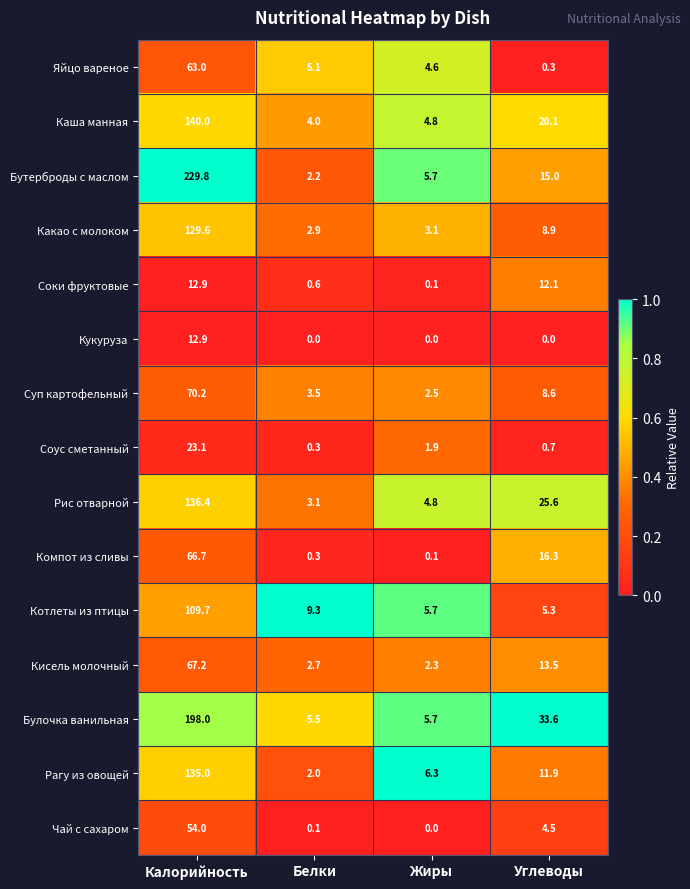

What is the approximate value of Соус сметанный at Жиры?

1.9